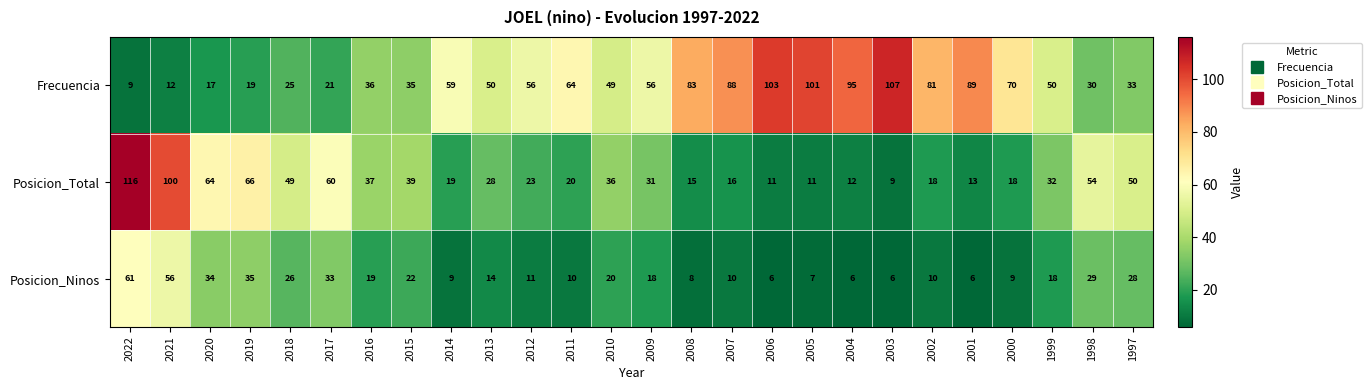

At 2001, list the series in order from largest to smallest.

Frecuencia, Posicion_Total, Posicion_Ninos